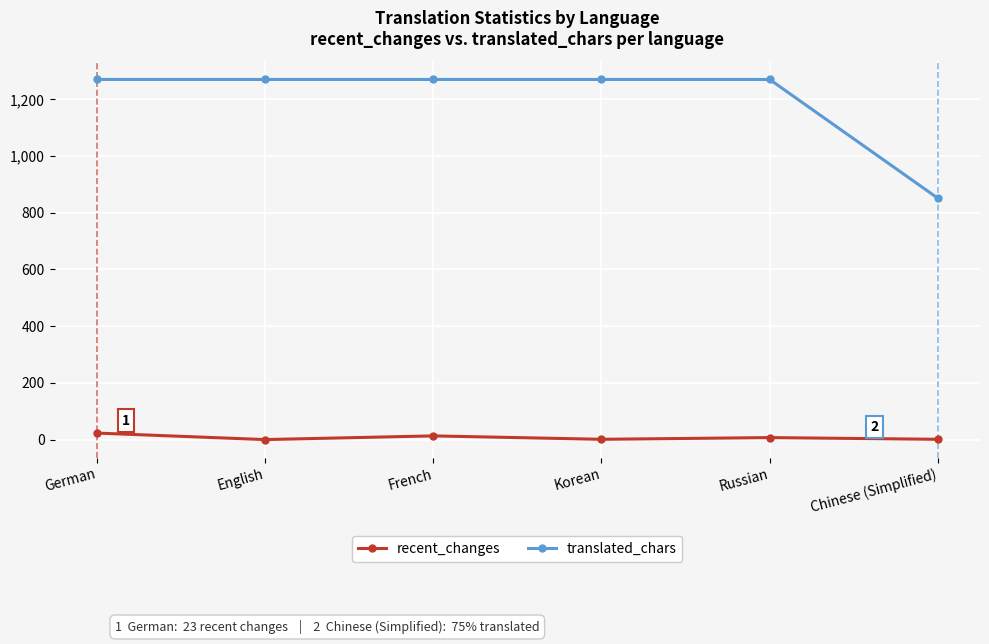

At which category does recent_changes reach its first local valley?

English